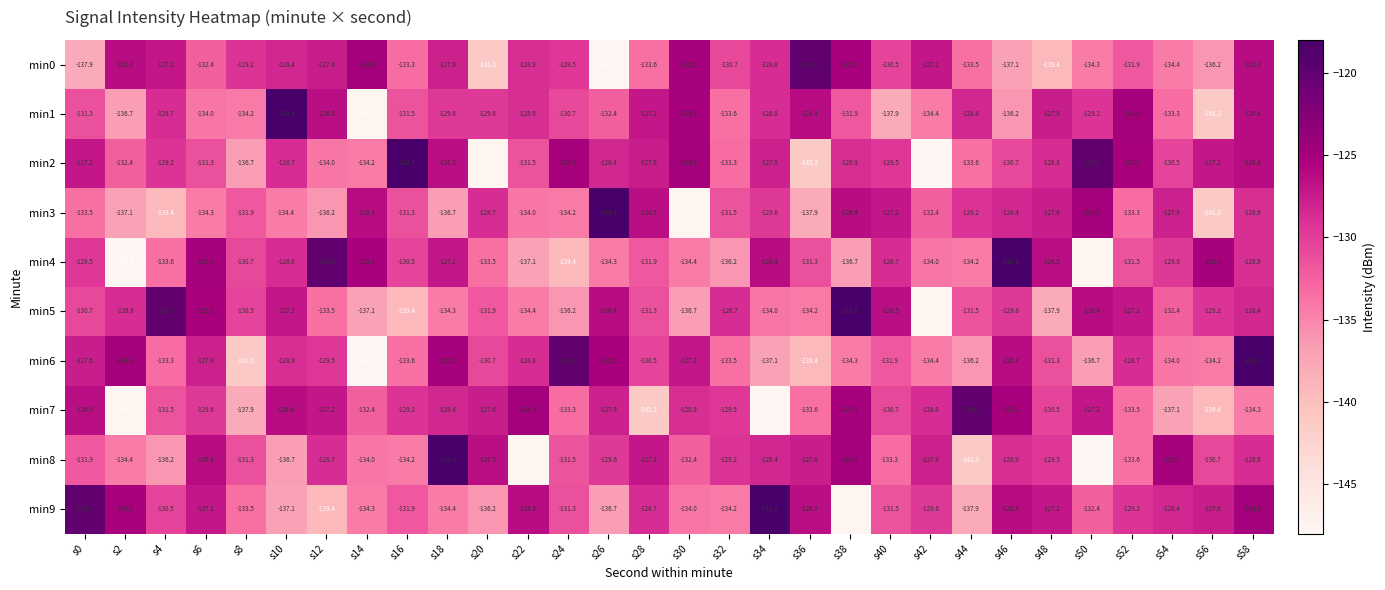

At which category is the sum across all series the highest?

s58